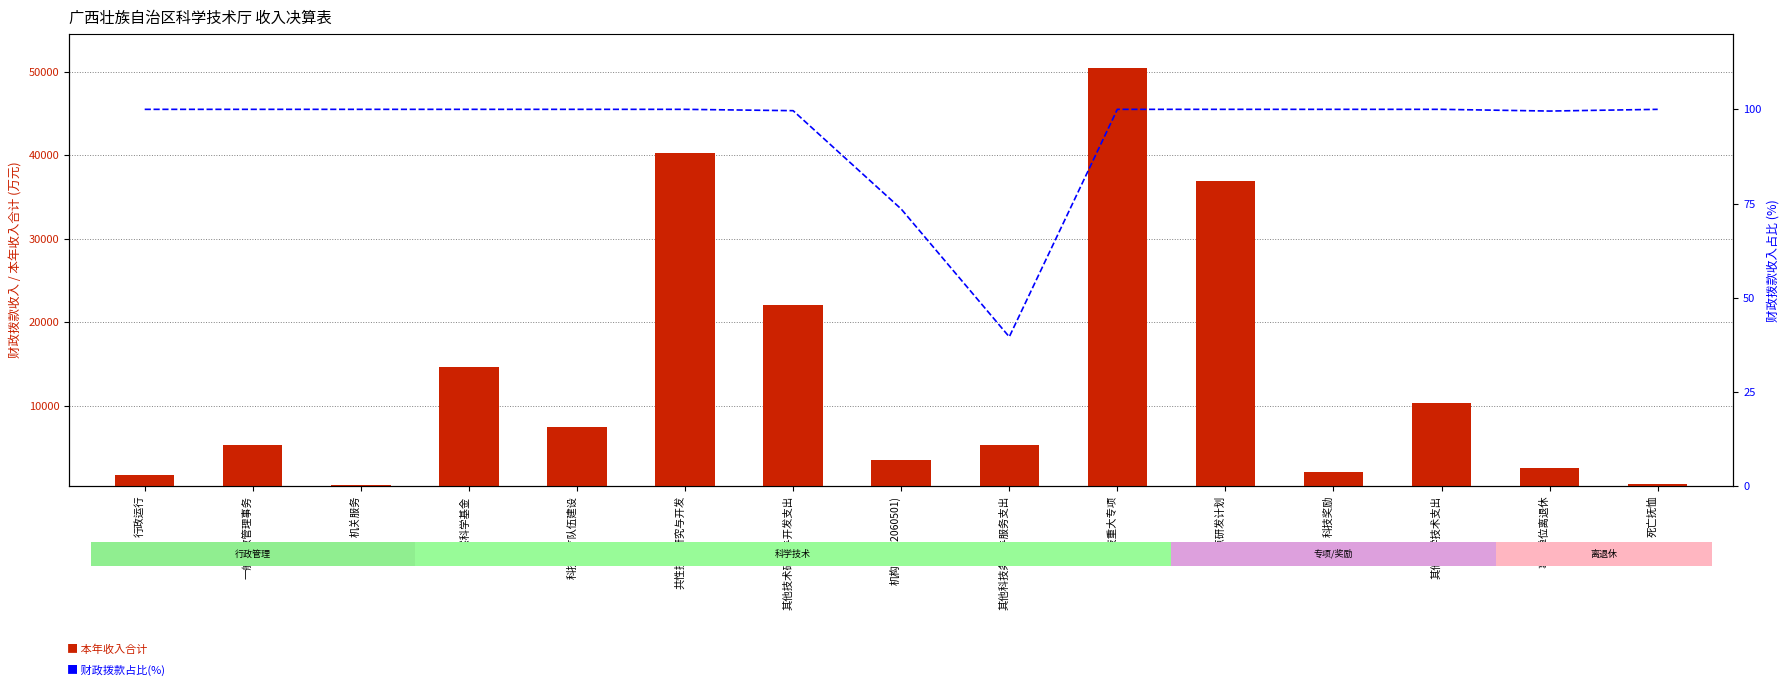

Is it true that 本年收入合计 equals 7487.9 at 科技人才队伍建设?

True